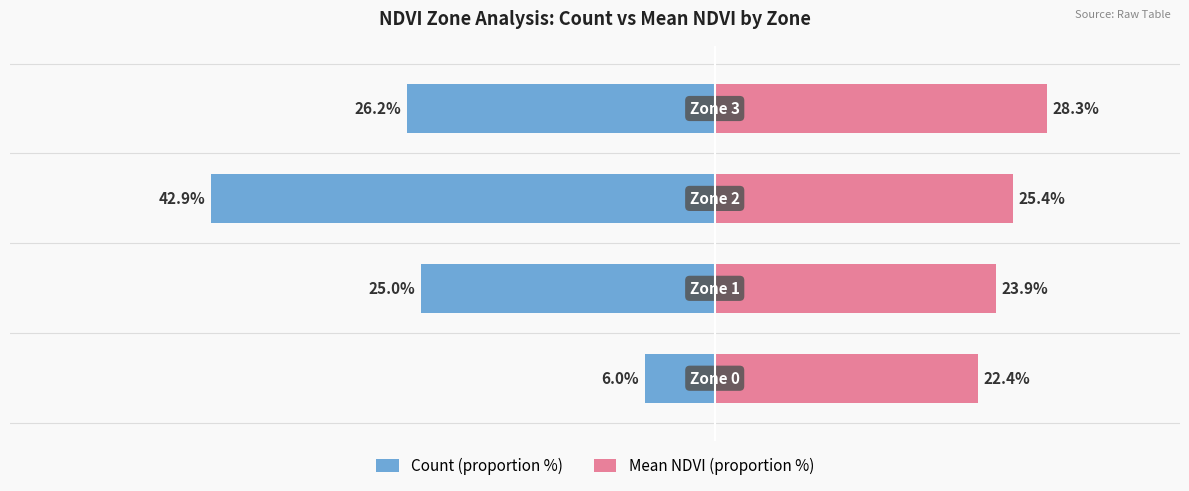

Rank the series at −40 from highest to lowest value.

Mean NDVI (proportion %), Count (proportion %)